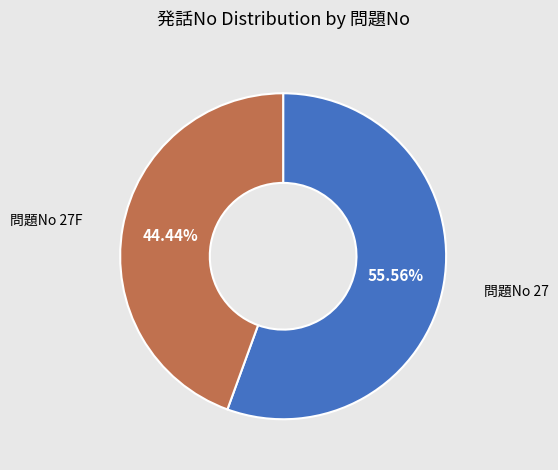

Is there a majority slice in this chart?

Yes